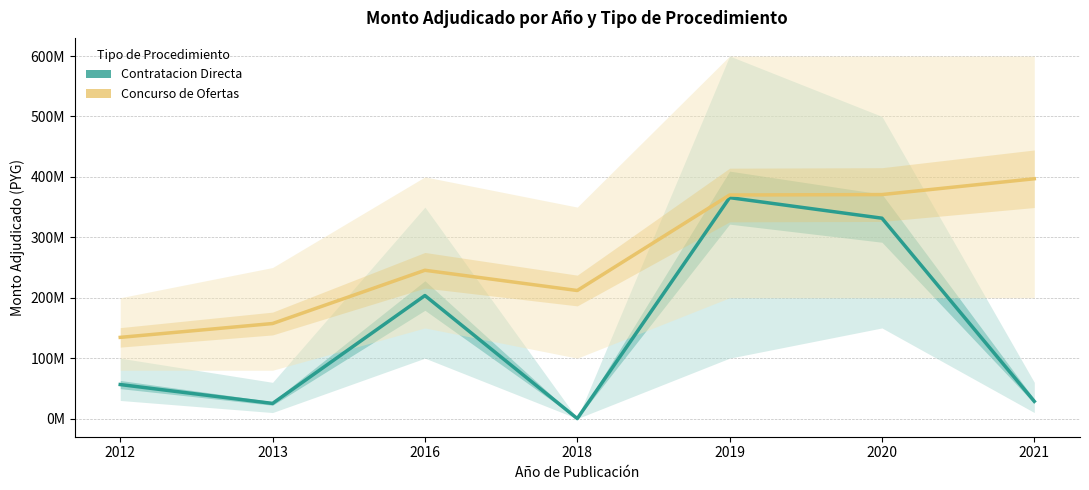

True or false: Contratacion Directa has more than 1 interior local peaks.

True